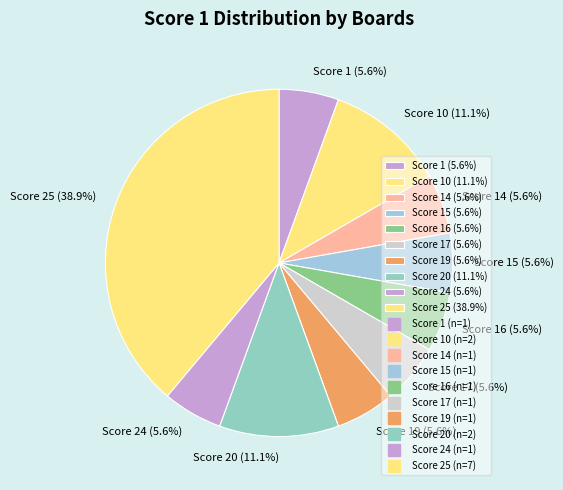

How many segments does this pie chart have?

10